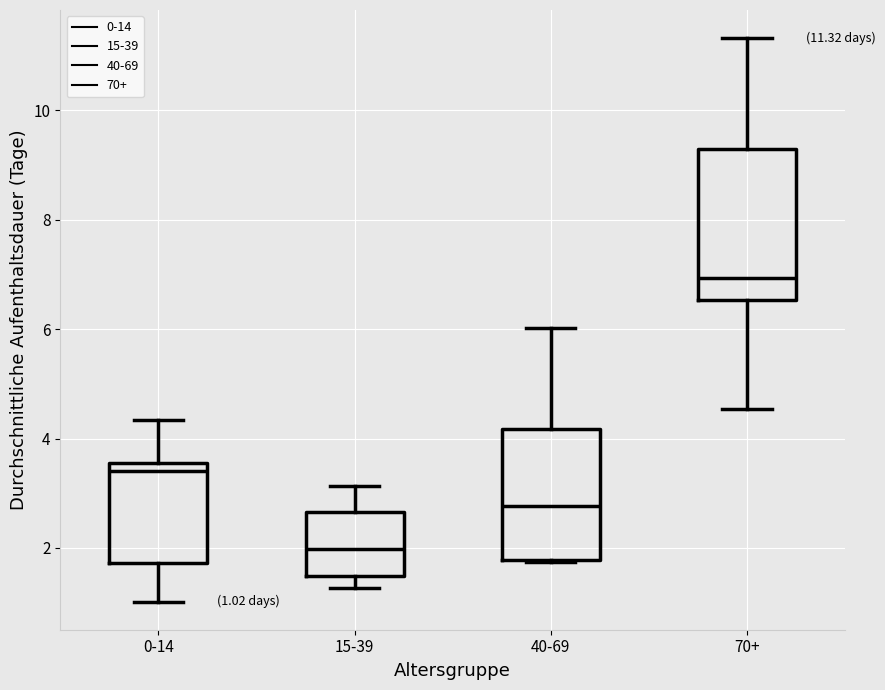

Which box's median line is the lowest?

15-39